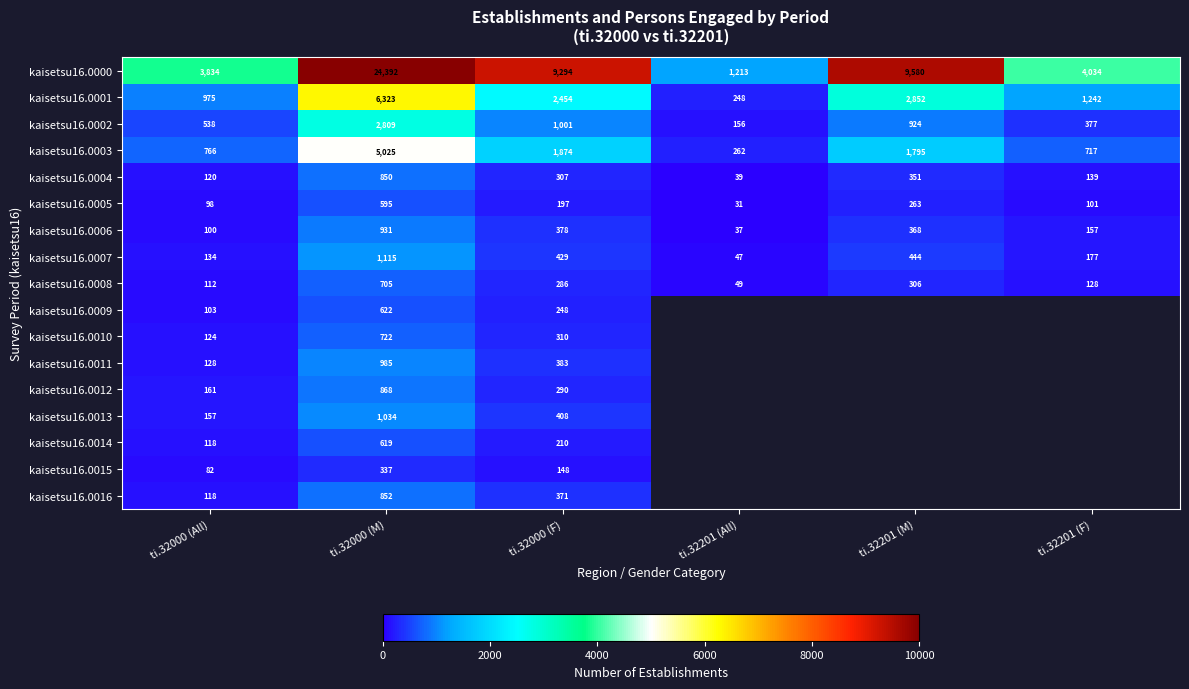

True or false: kaisetsu16.0008 has a value of 32 at ti.32000 (All).

False